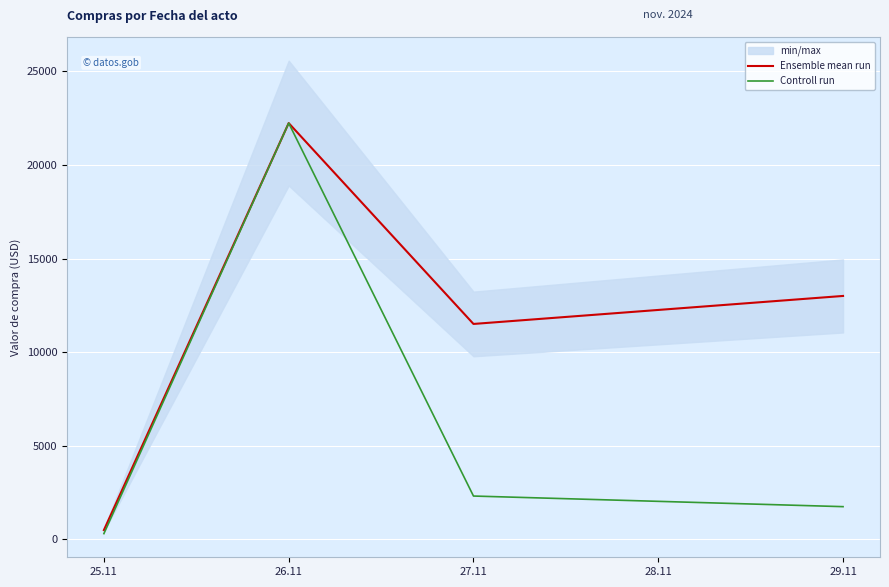

Where is the first local minimum for Ensemble mean run?

27.11